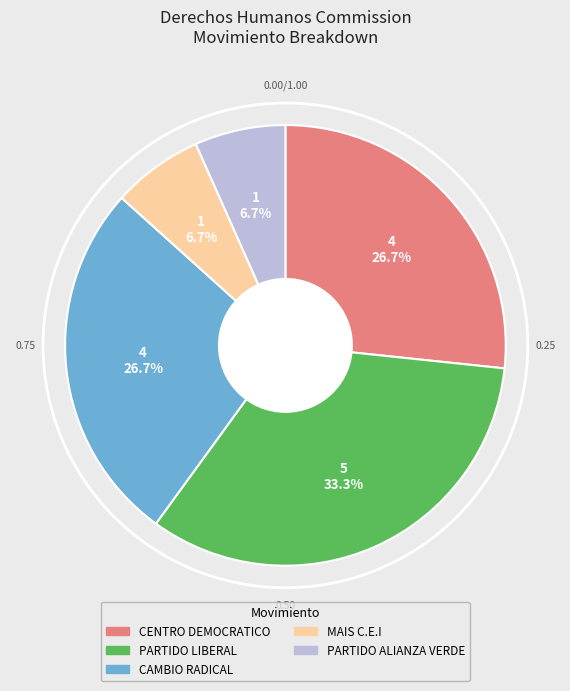

How many slices are in this pie chart?

5